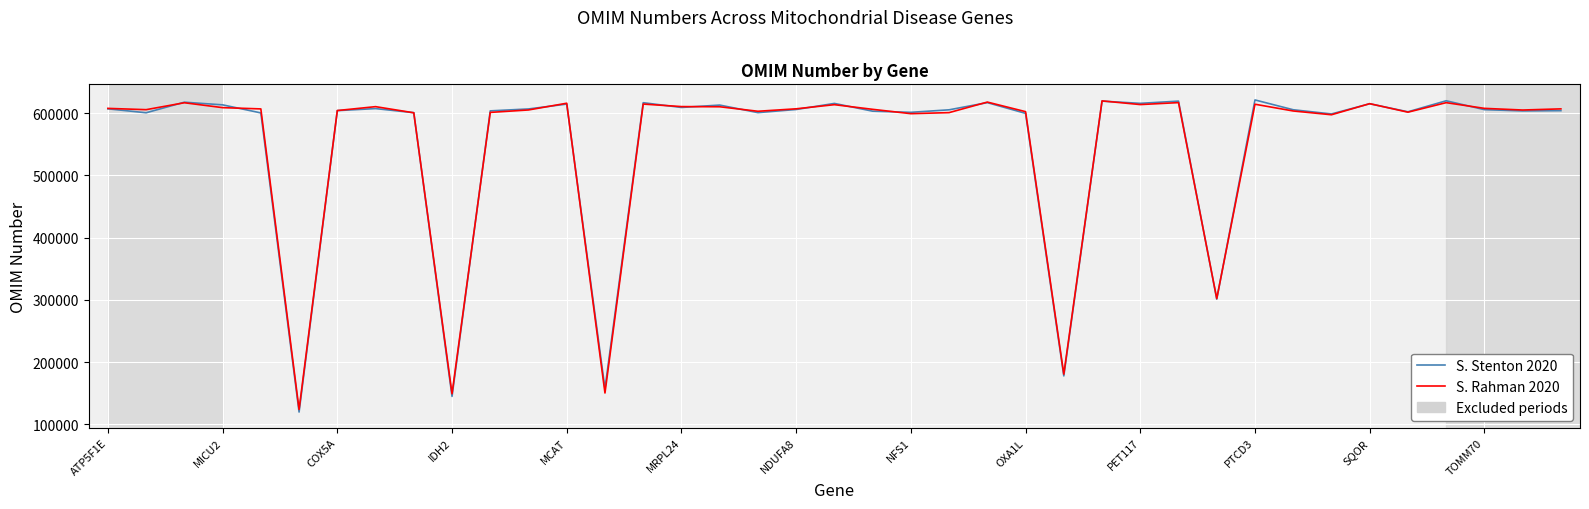

Is this an area chart (filled region under the line)?

No